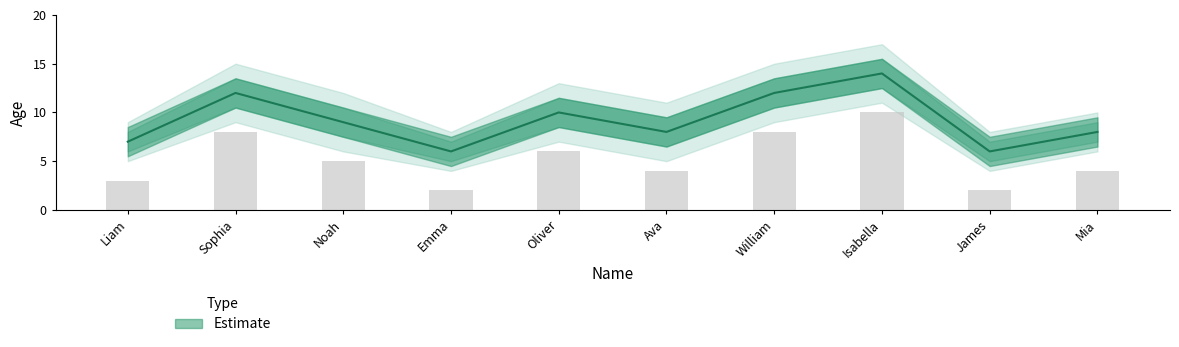

Does the chart contain any negative values?

No